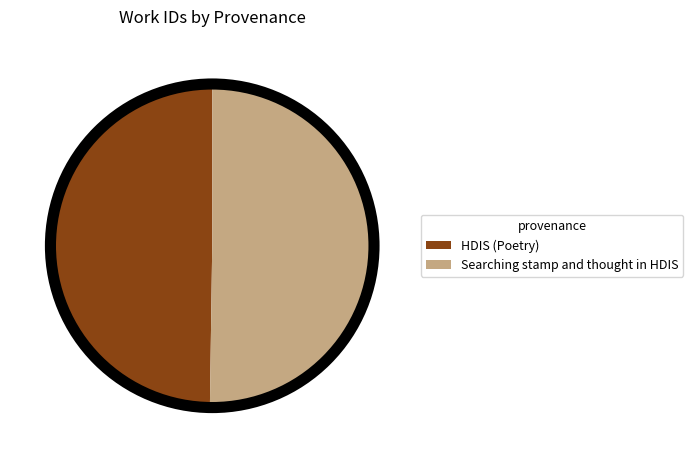

Is the sum of HDIS (Poetry) and Searching stamp and thought in HDIS greater than half?

Yes